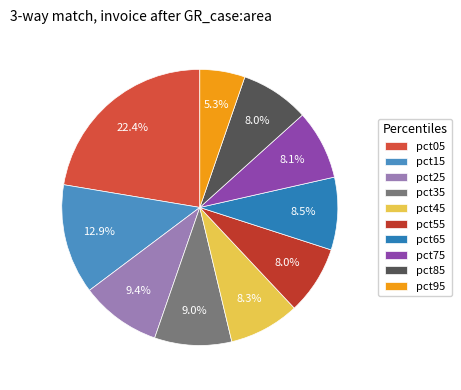

Is it true that pct75 is 1% of the pie?

False